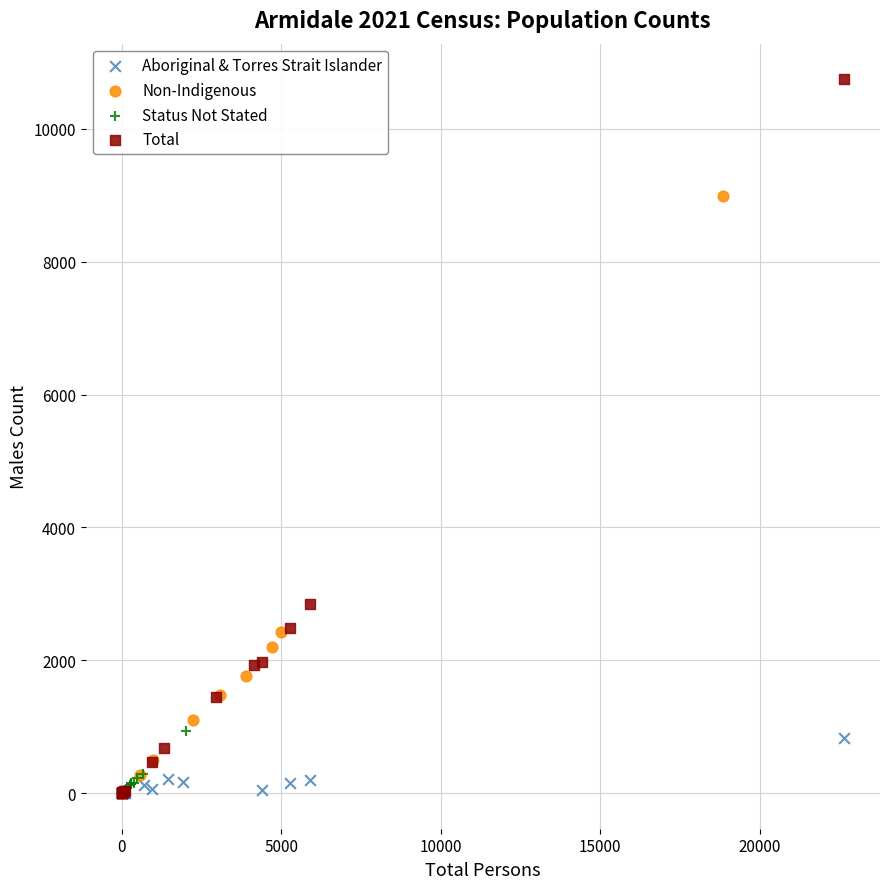

Which series has the largest Y range (max minus min)?

Total